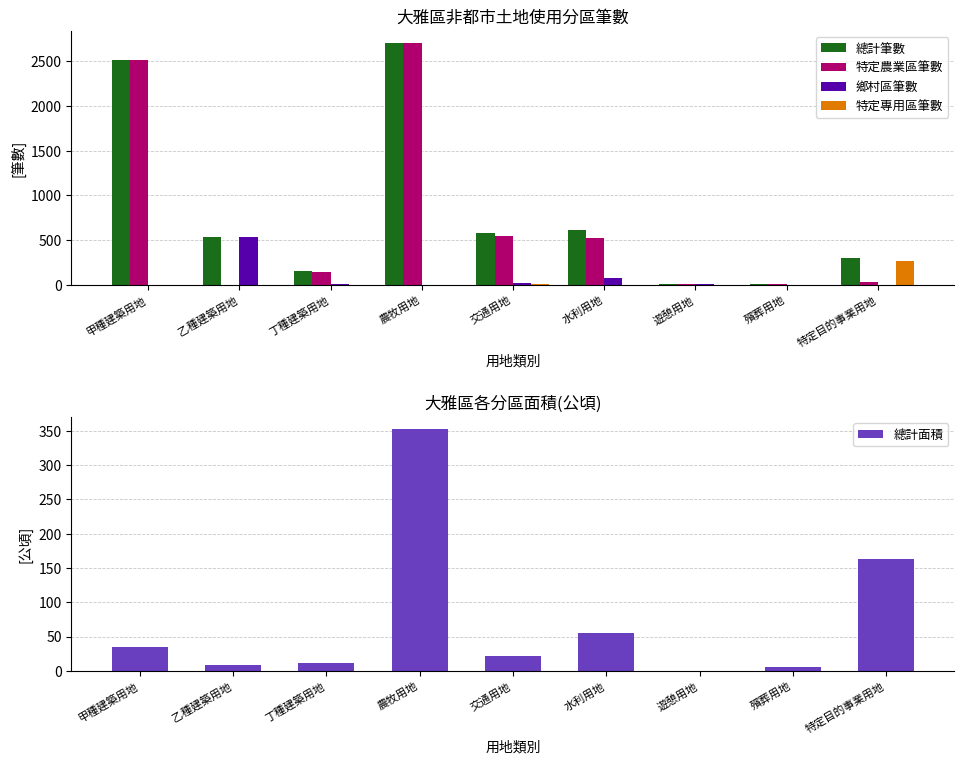

How many data points in 鄉村區筆數 are above 2?

4